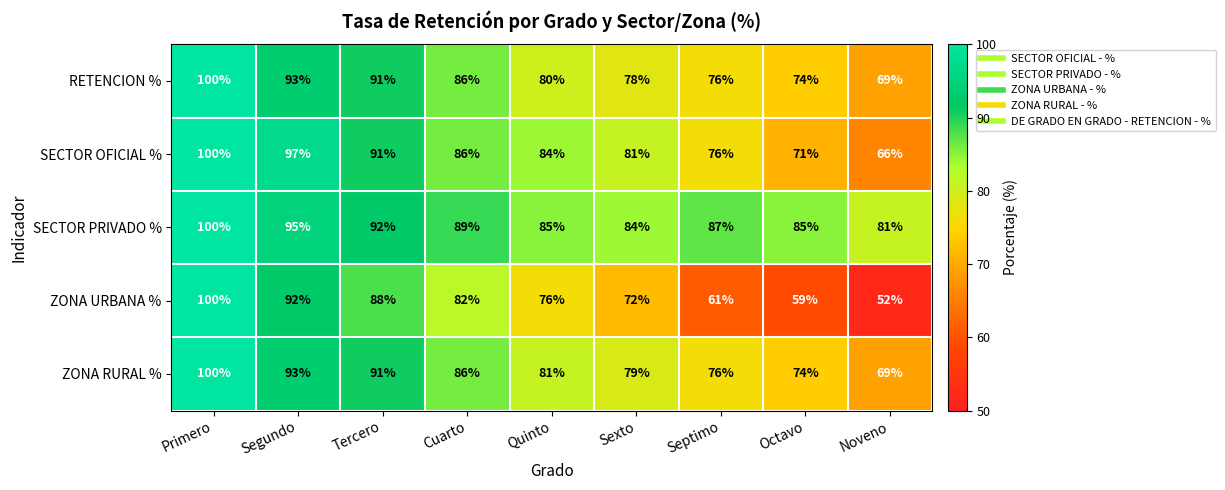

What is the average value of the SECTOR OFICIAL % series?

84